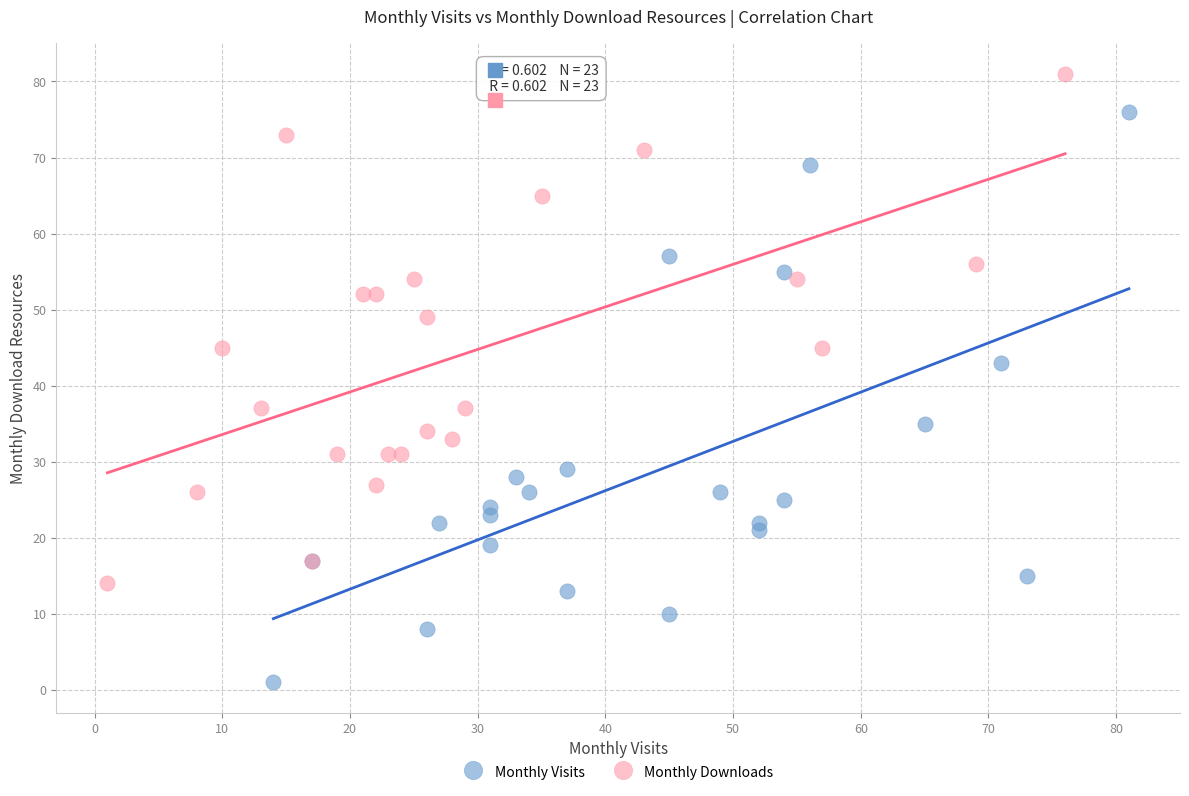

Which series has the largest Y range (max minus min)?

Monthly Visits